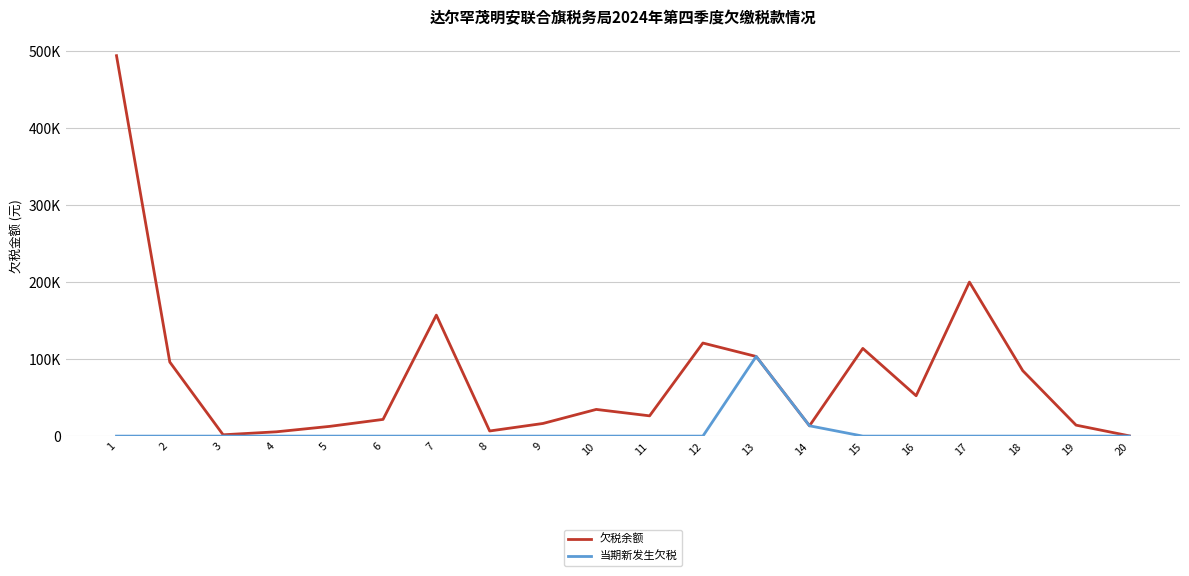

List the series in order of their overall mean, lowest first.

当期新发生欠税, 欠税余额